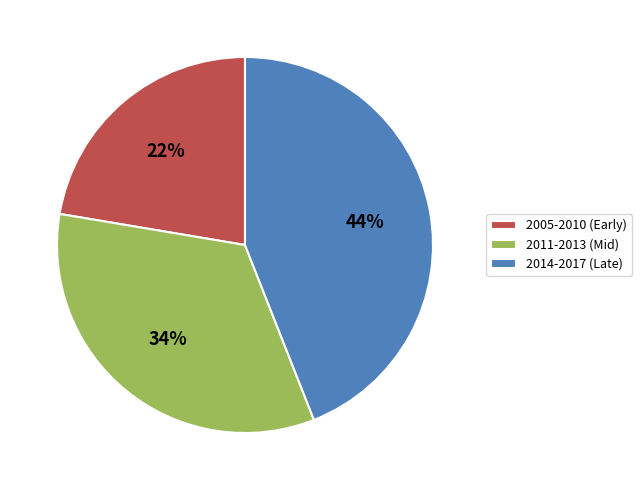

Is it true that 2005-2010 (Early) is 22% of the pie?

True